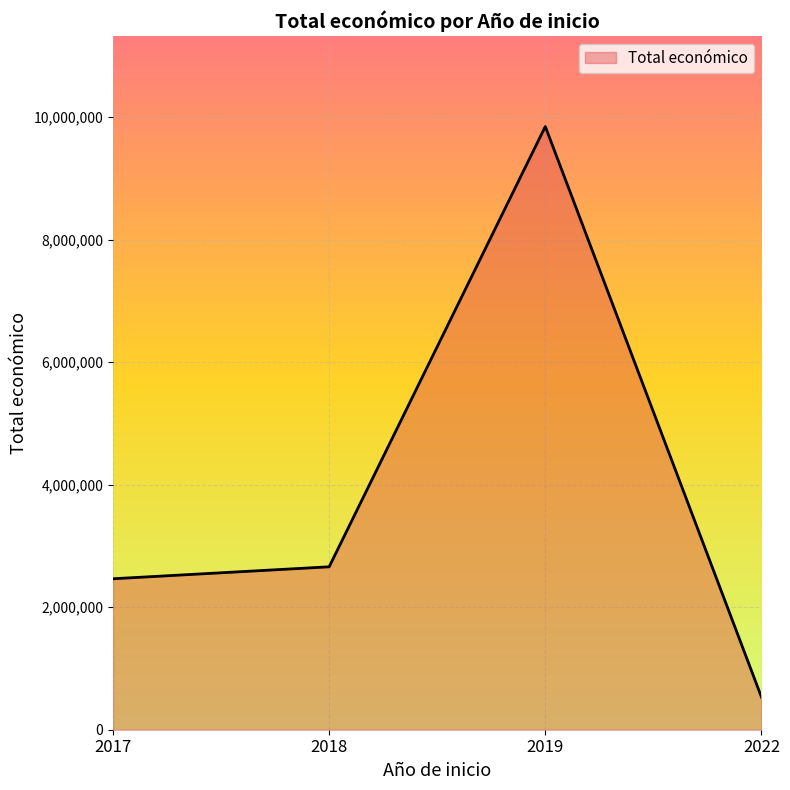

What is the greatest value displayed?

9847932